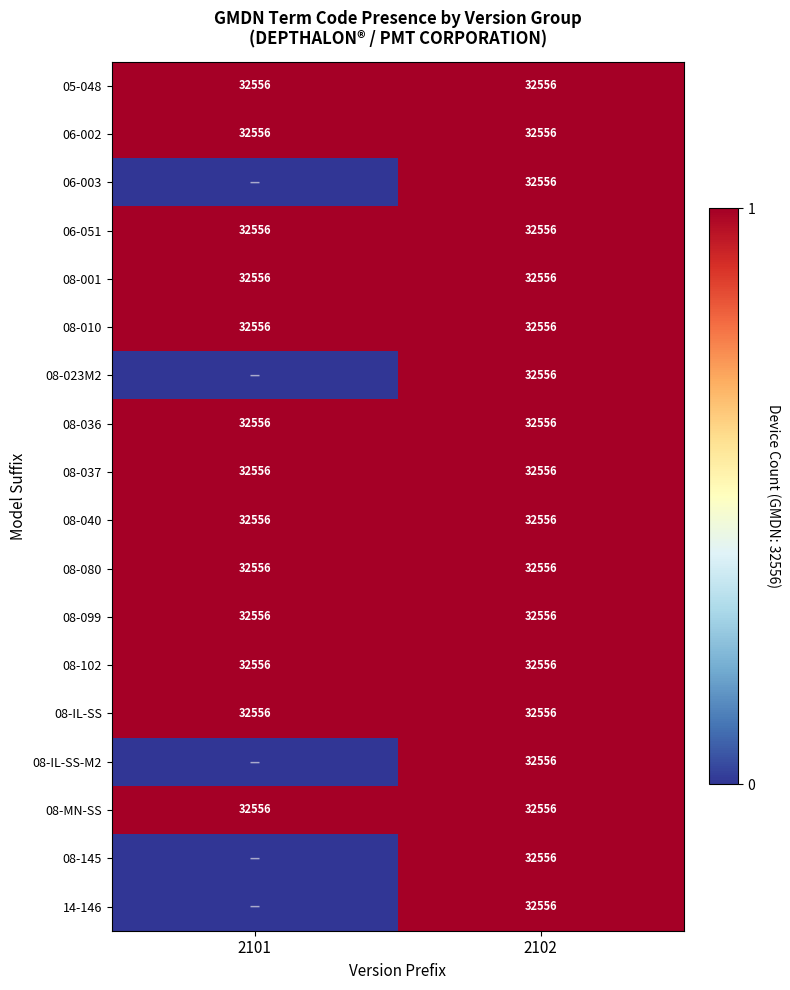

At how many categories does at least one series exceed 0?

2